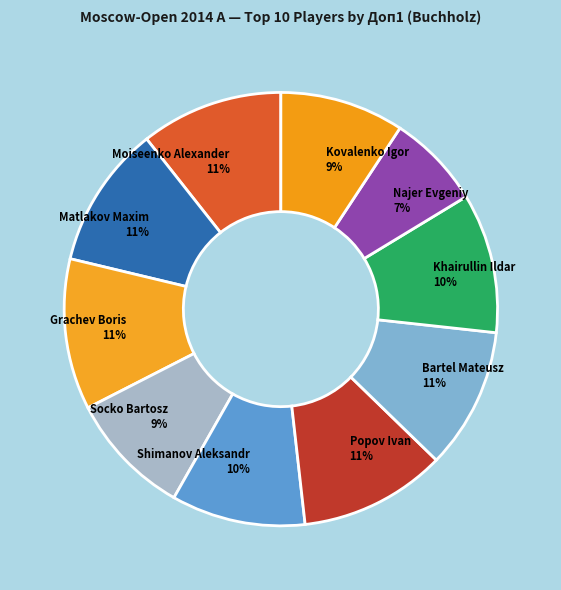

Approximately how many times larger is the value at Bartel Mateusz compared to Moiseenko Alexander?

1.0